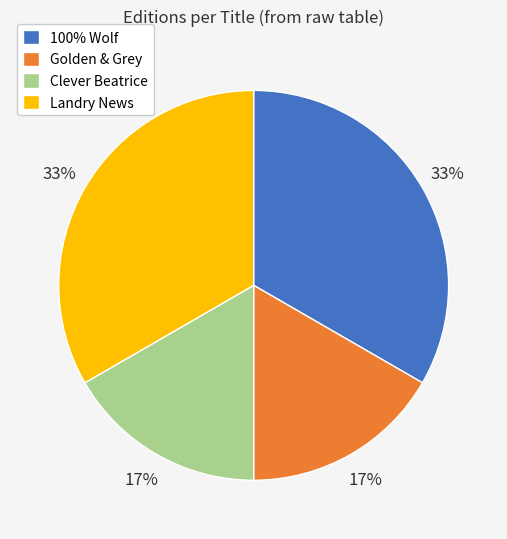

Combined, do 100% Wolf and Landry News account for over 50%?

Yes